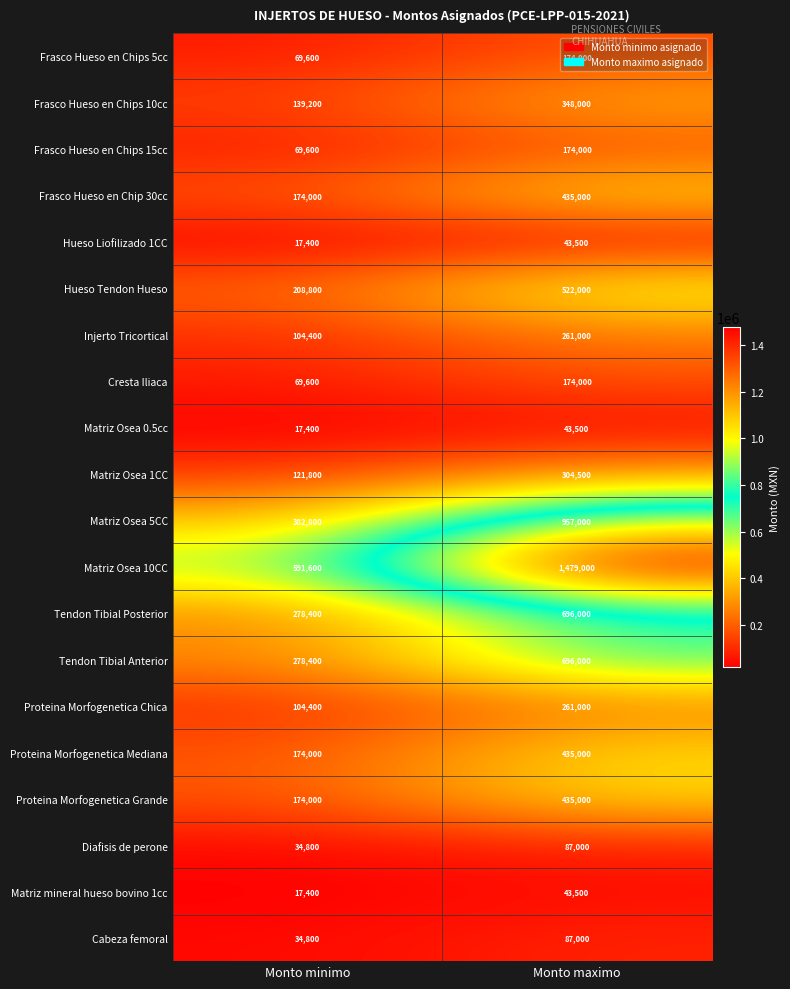

Which category has the highest value in the Matriz Osea 5CC series?

Monto maximo